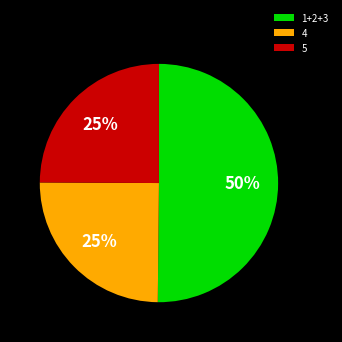

Count the number of slices in the pie.

3